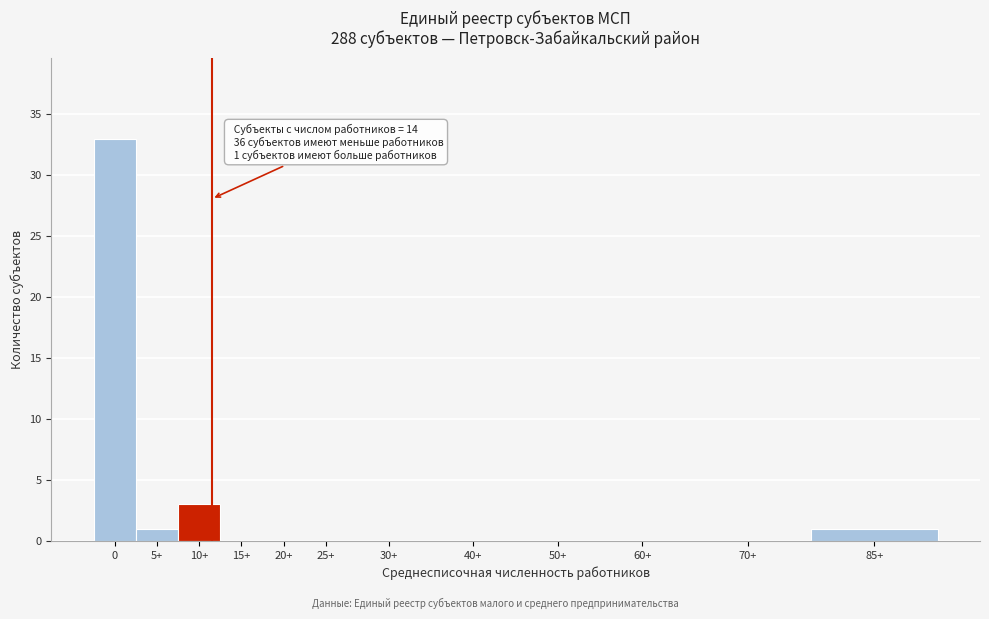

Reading right to left, extract all data points from this chart.

85+=1	70+=0	60+=0	50+=0	40+=0	30+=0	25+=0	20+=0	15+=0	10+=3	5+=1	0=33